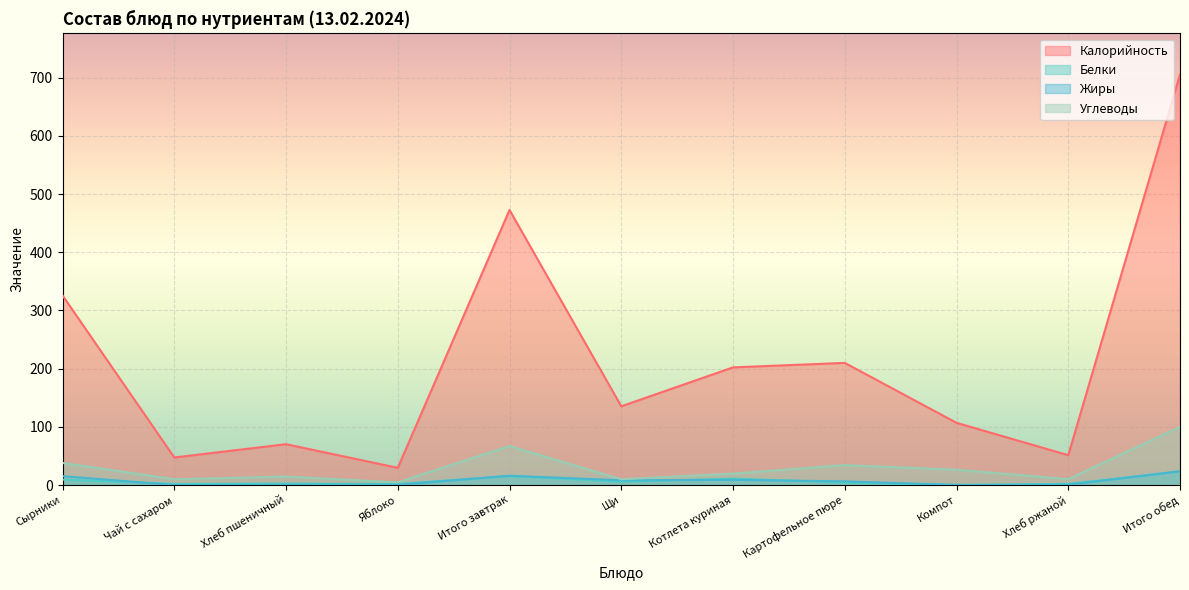

What is the value of the Жиры point at the 5th from the left?

15.9